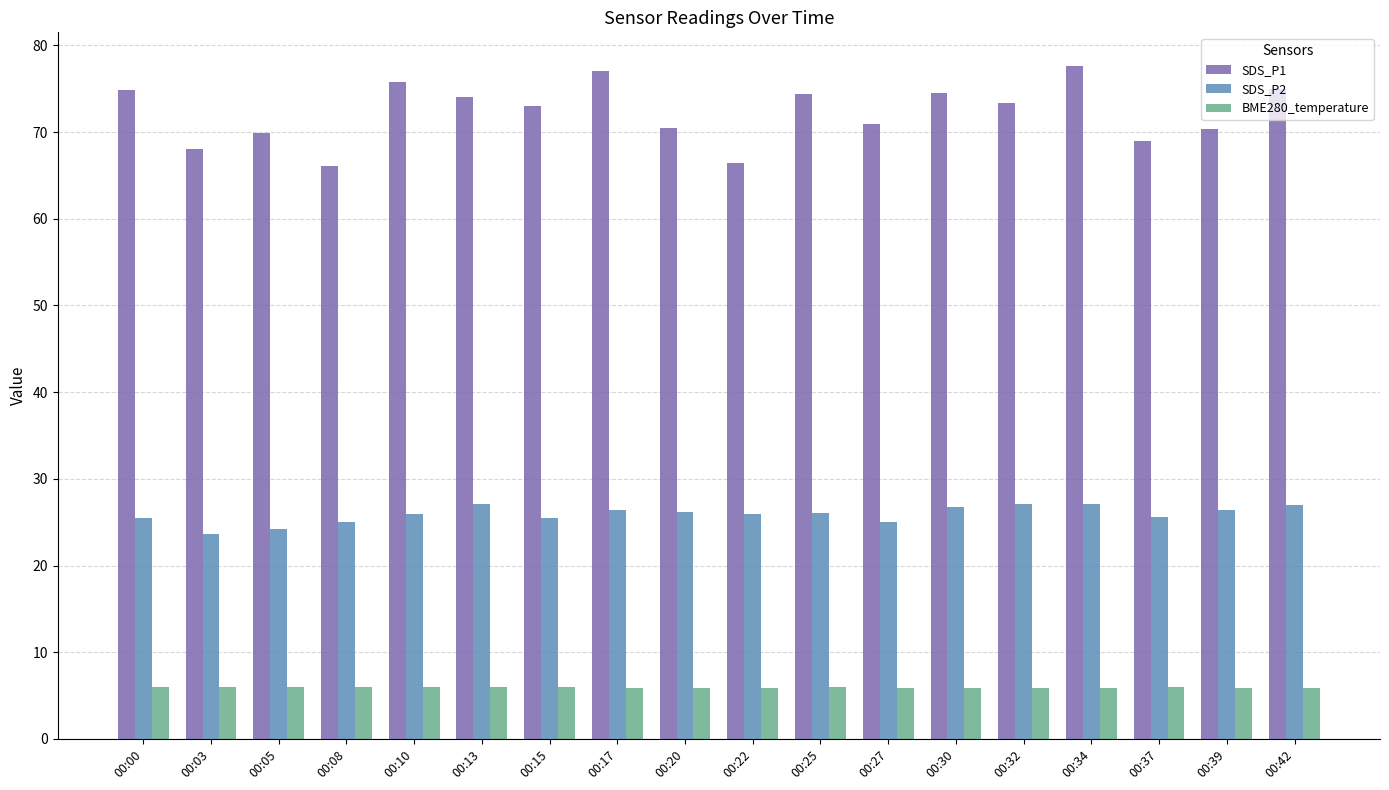

Rank the series at 00:30 from lowest to highest value.

BME280_temperature, SDS_P2, SDS_P1